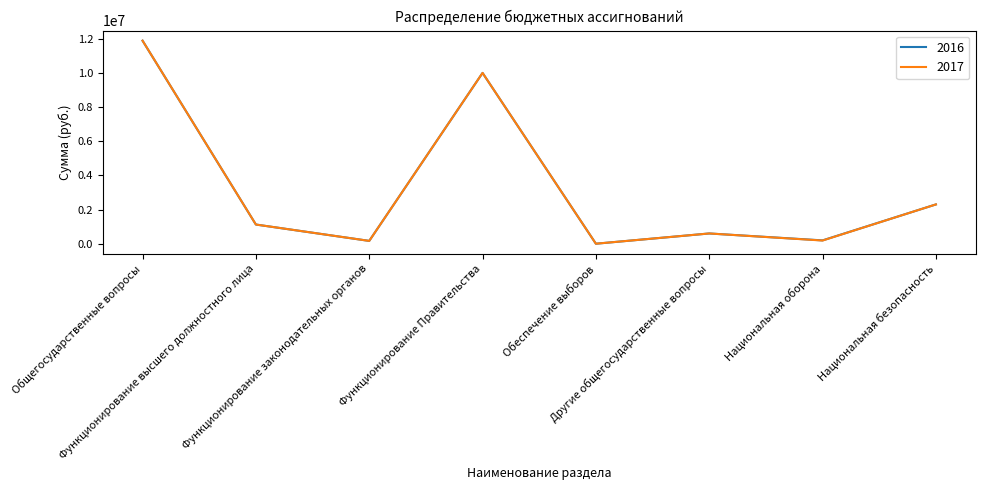

Does the chart display data point markers on the line(s)?

No